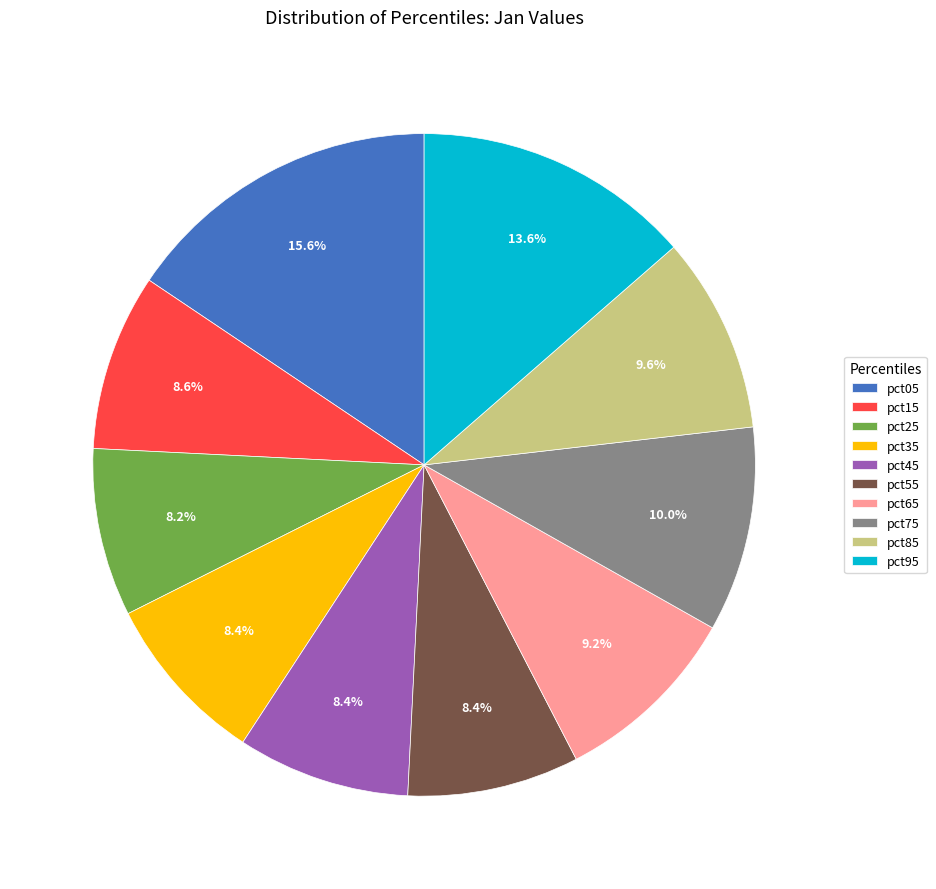

Which category has the biggest portion of the pie?

pct05